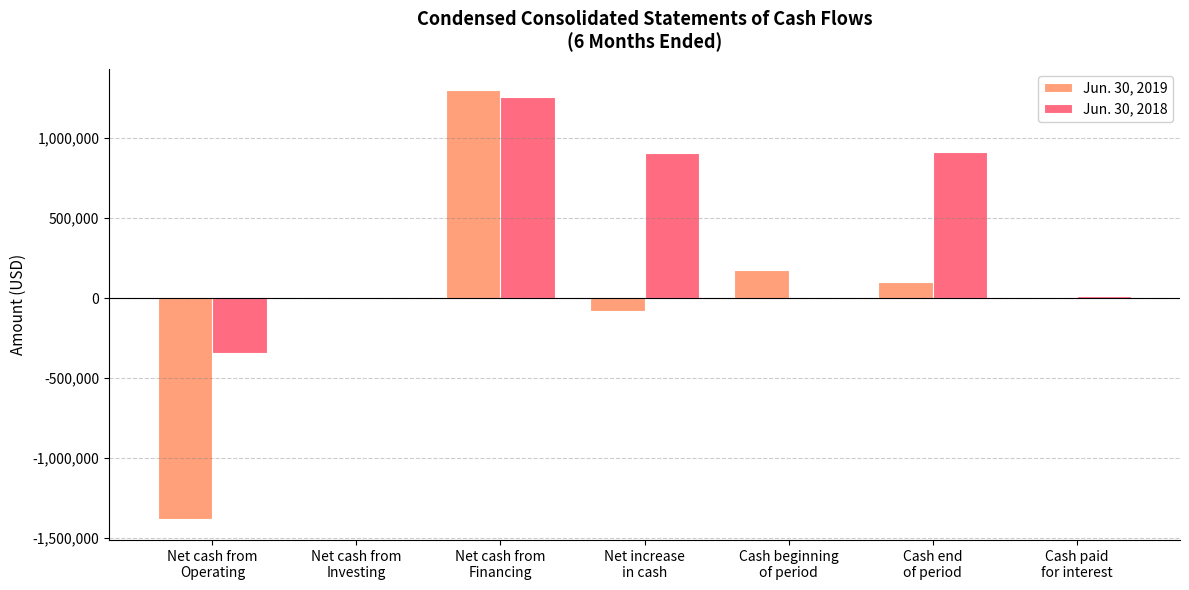

What is the greatest value displayed?

1300000